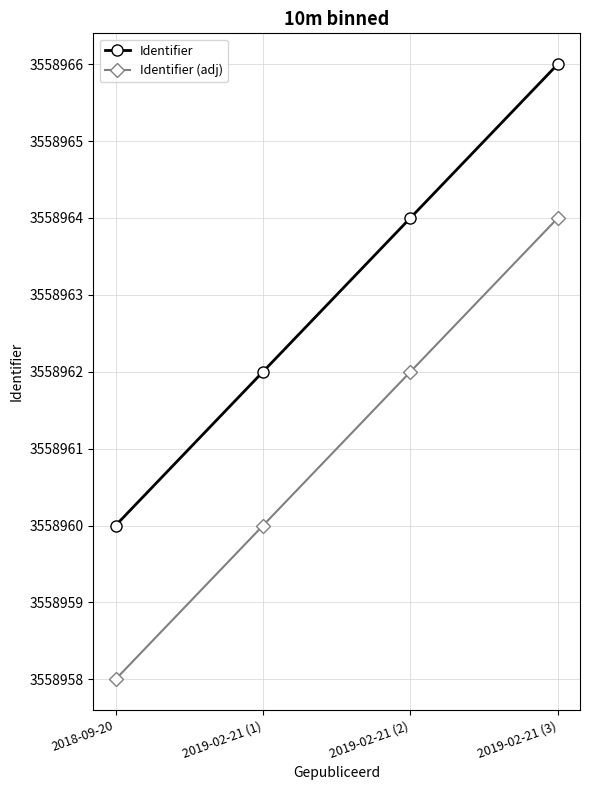

How many series are shown in this chart?

2